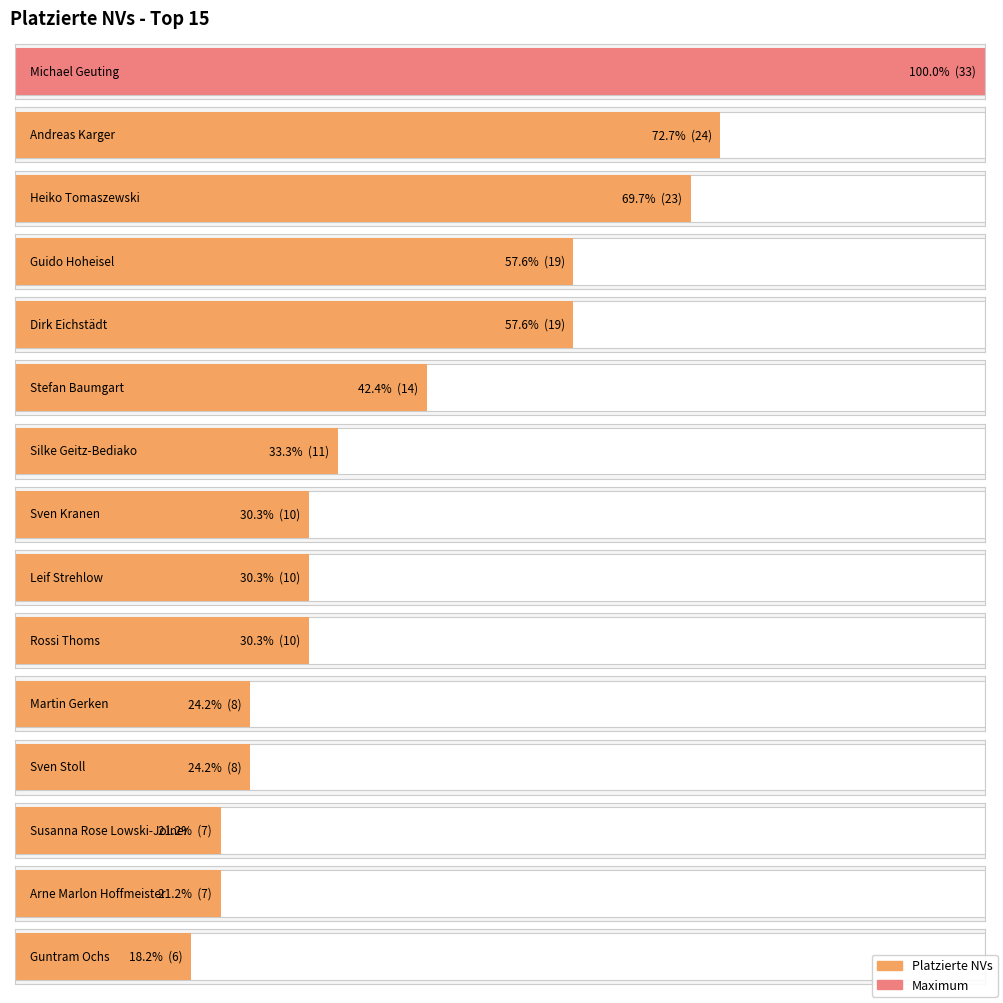

What is the difference between the values at Leif Strehlow and Arne Marlon Hoffmeister?

3